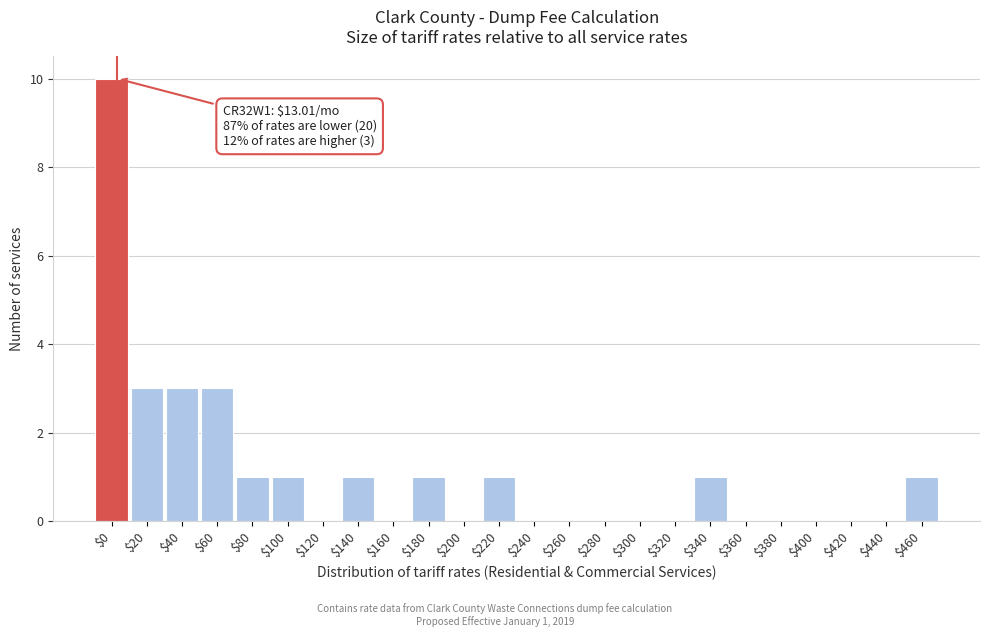

The chart shows a value of 2 at $340. True or false?

False